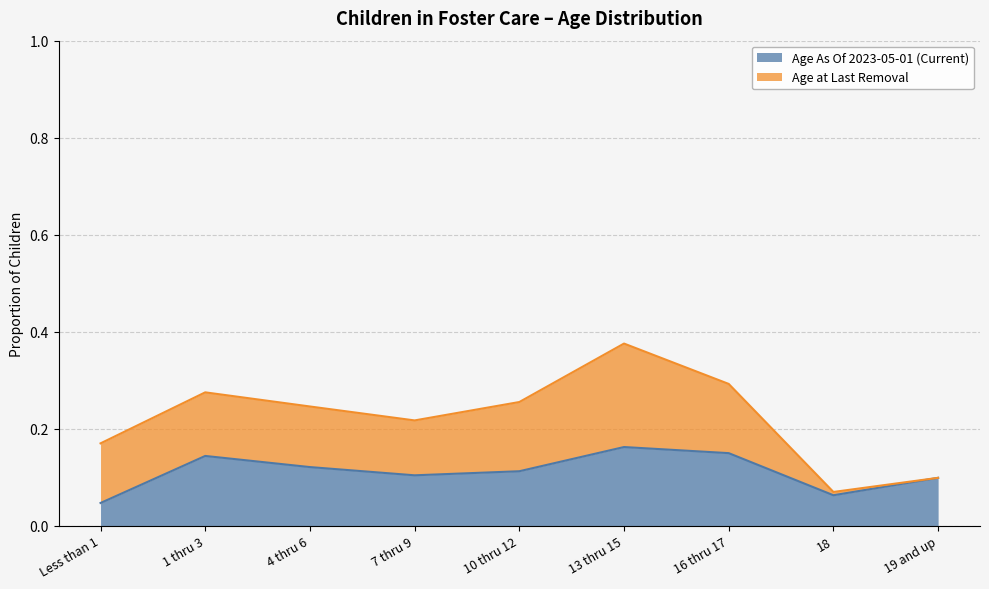

How many categories are shown in the chart?

9